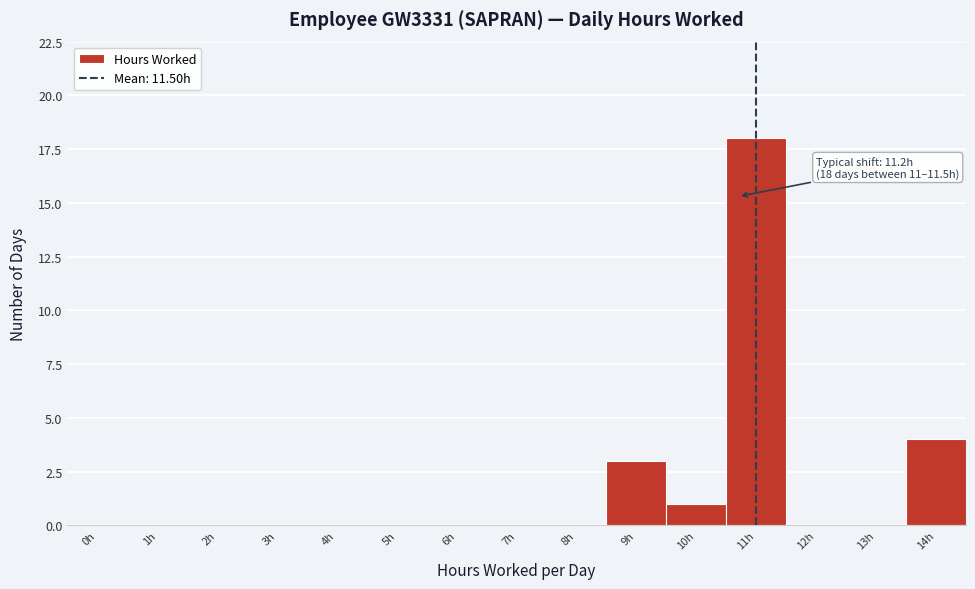

Reading left to right, extract all data points from this chart.

0h=0	1h=0	2h=0	3h=0	4h=0	5h=0	6h=0	7h=0	8h=0	9h=3	10h=1	11h=18	12h=0	13h=0	14h=4